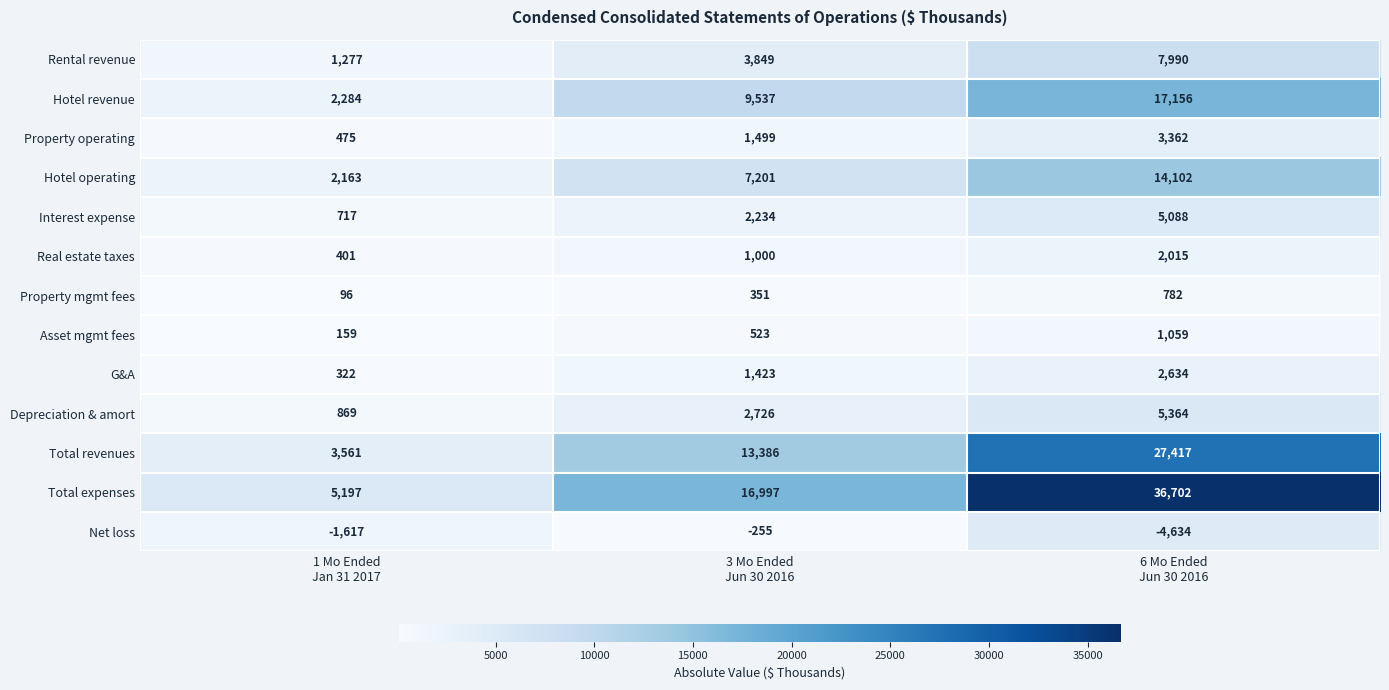

Which series has the largest range (max minus min)?

Total expenses